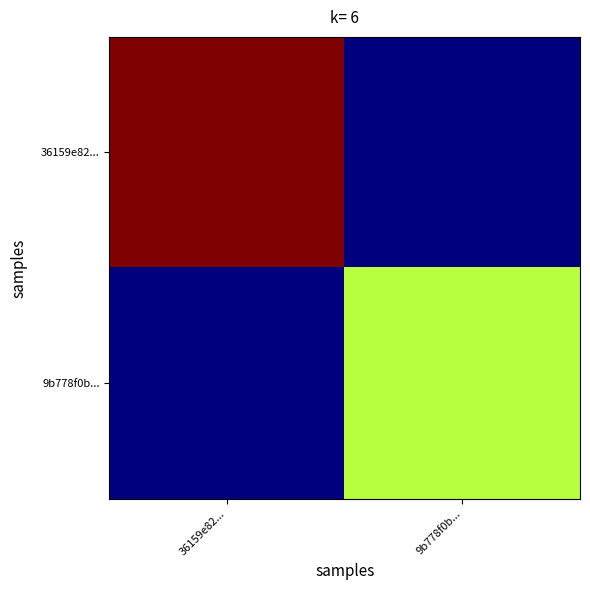

Which series has the largest total across all categories?

36159e82...